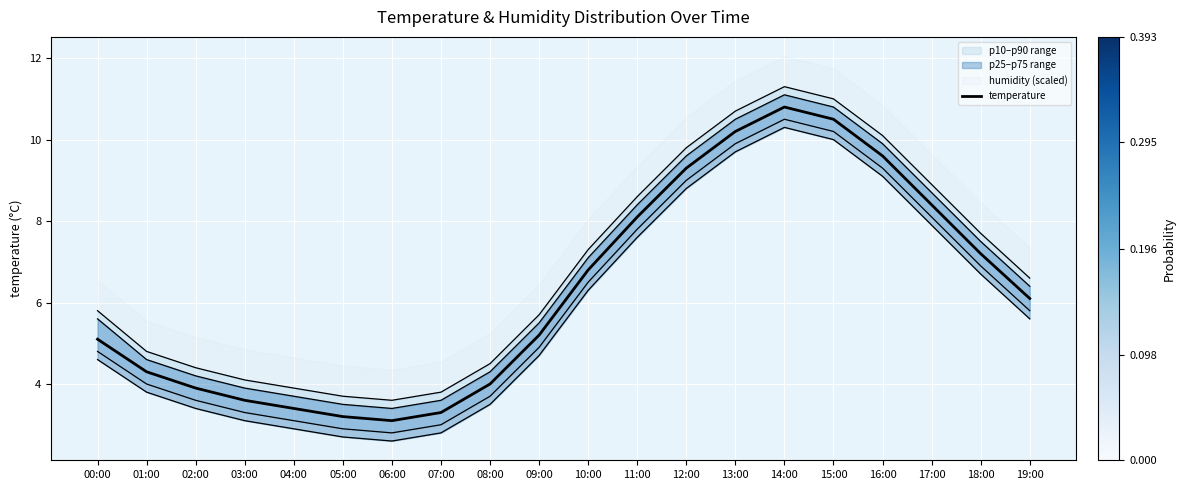

What is the smallest value displayed?

3.1